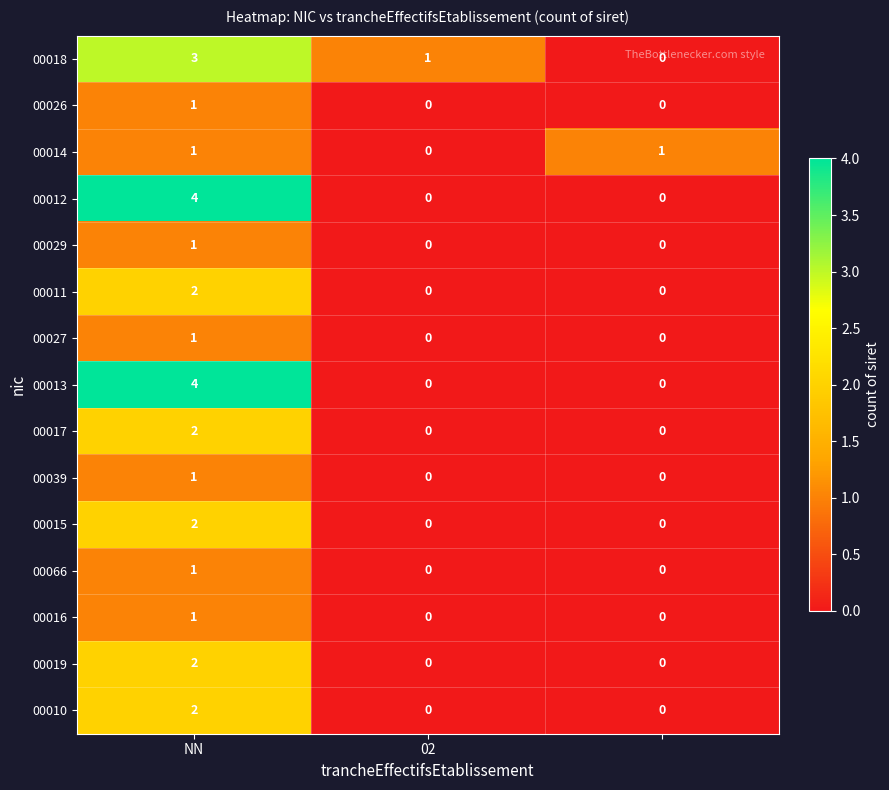

Count the 00029 values in the range 0 to 1.

3